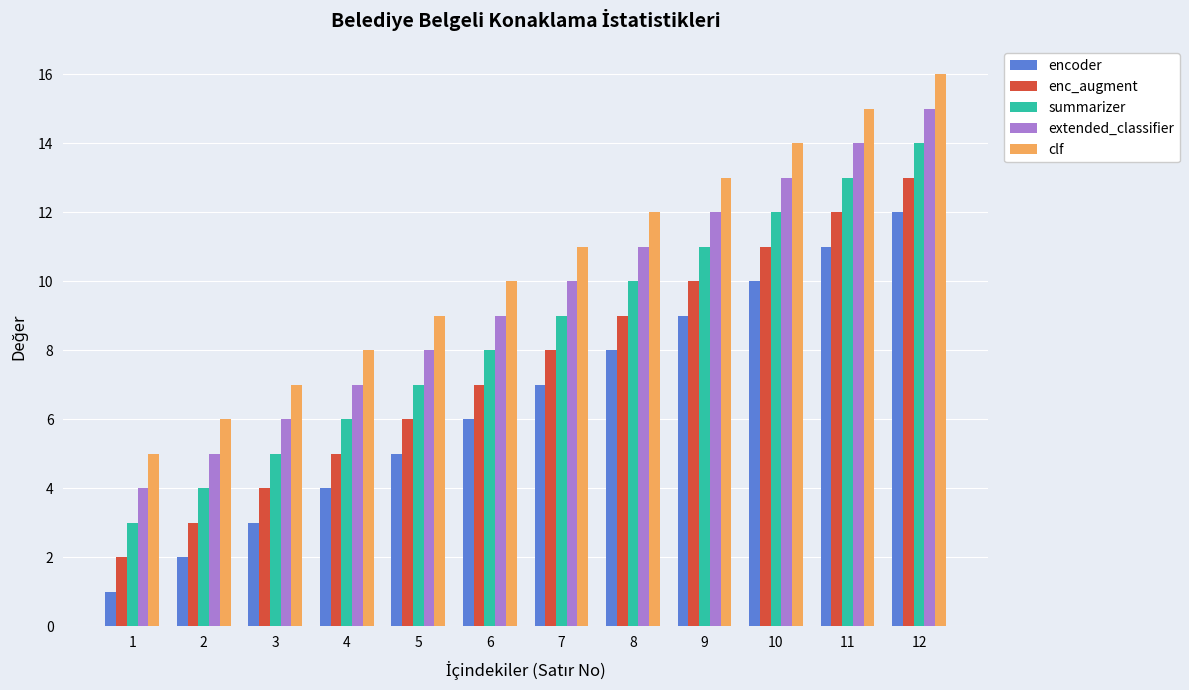

True or false: enc_augment has a value of 13 at 12.

True